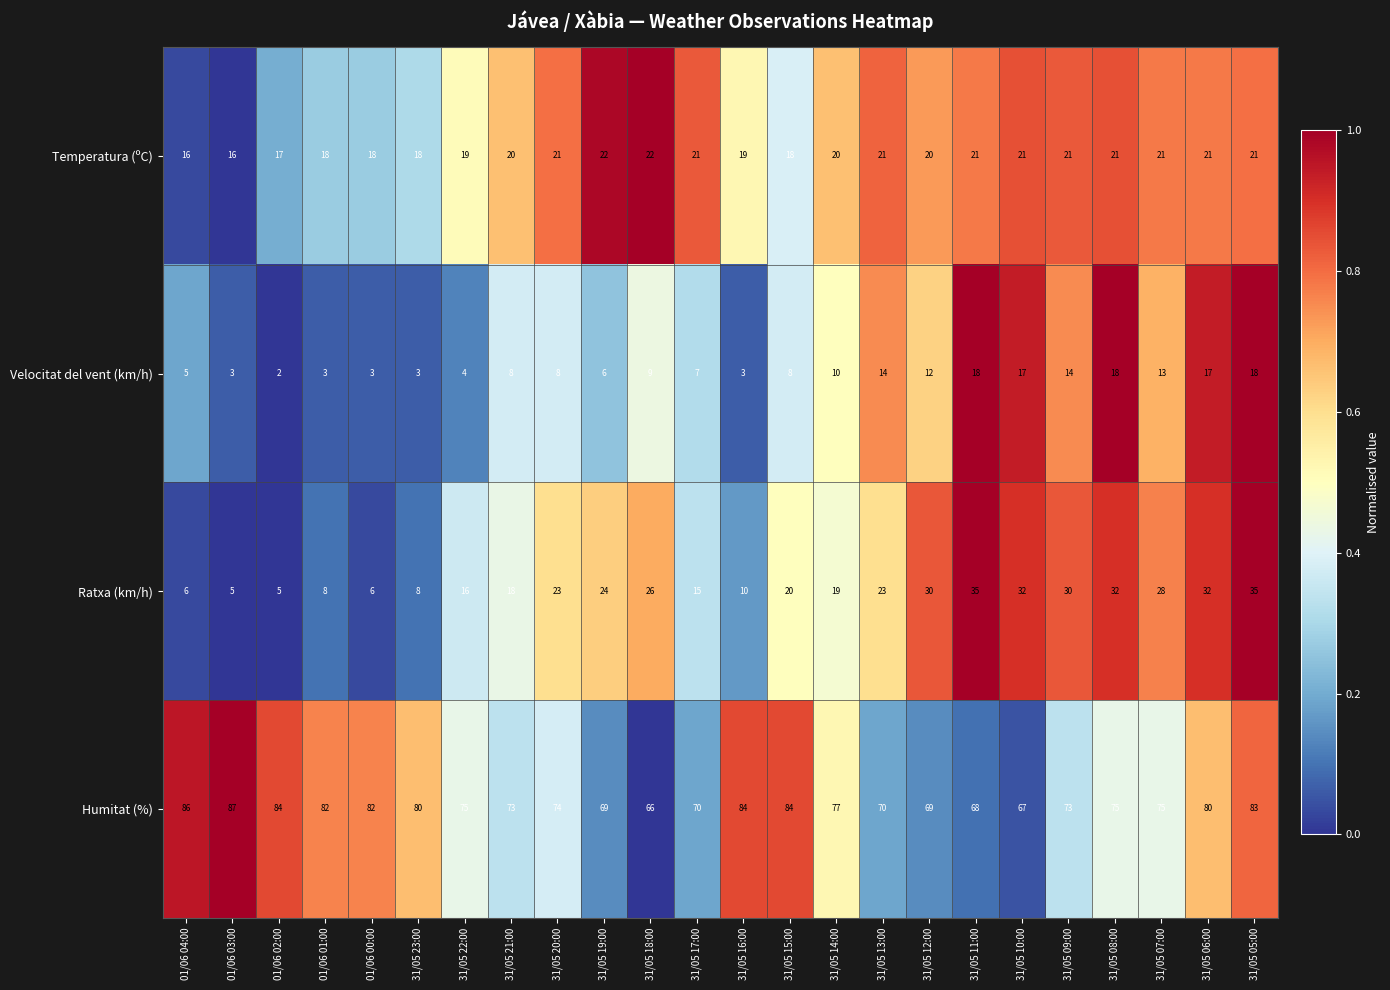

What is the maximum value shown in the chart?

87